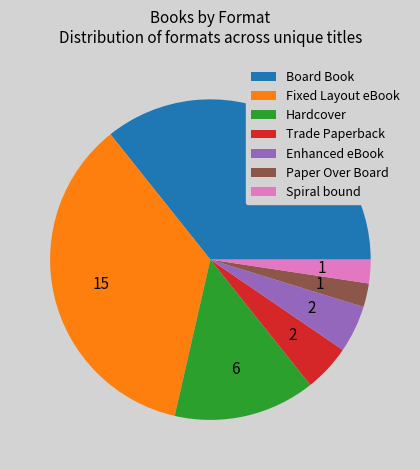

Does any single category account for the majority?

No